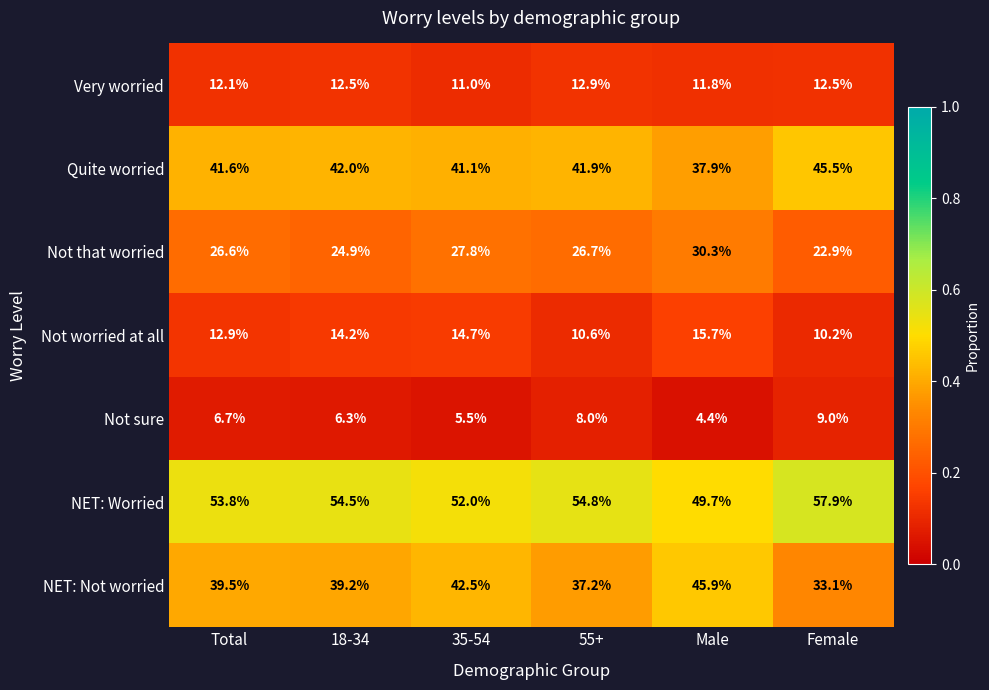

What is the difference between the maximum and minimum values in the Not worried at all series?

5.5